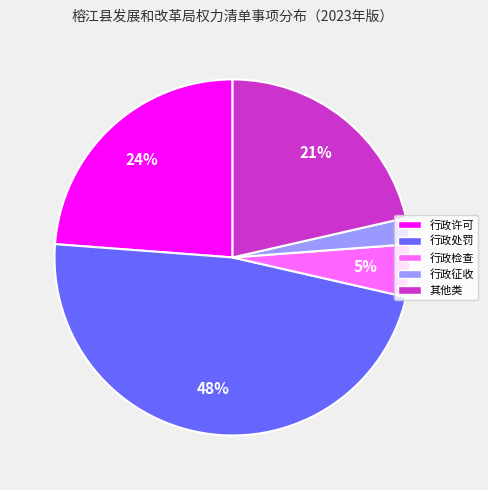

What is the ratio of the value at 其他类 to the value at 行政许可?

0.9